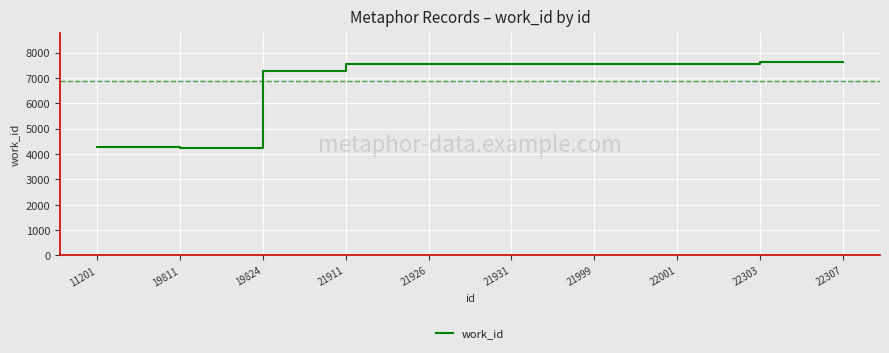

What is the greatest value displayed?

7619